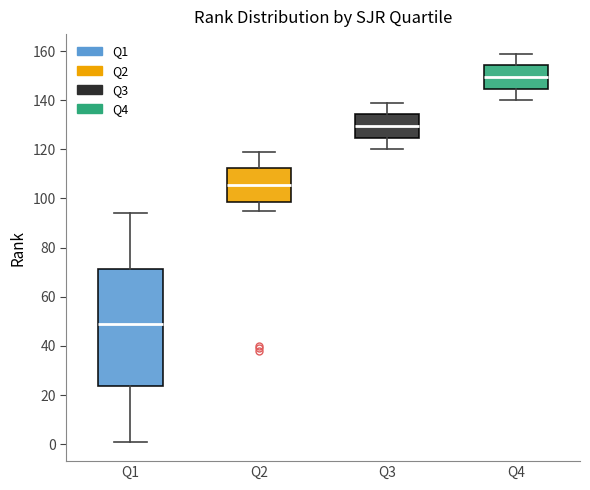

Reading left to right, transcribe this box plot: for each box, give where its median line is, the range the box spans, and where its two whiskers end, as read against the y-axis. The values are not printed on the chart, so give them approximately, as read against the axis.

Q1: median 50, box 24 to 72, whiskers 2 to 94
Q2: median 106, box 98 to 112, whiskers 96 to 120
Q3: median 130, box 124 to 134, whiskers 120 to 140
Q4: median 150, box 144 to 154, whiskers 140 to 160